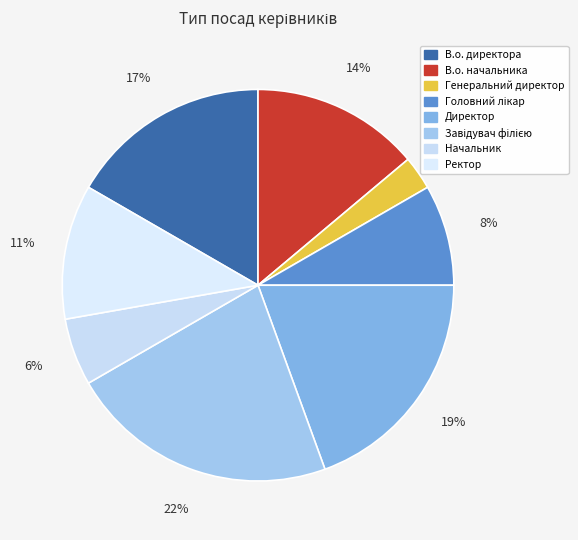

What is the largest slice in the pie chart?

Завідувач філією